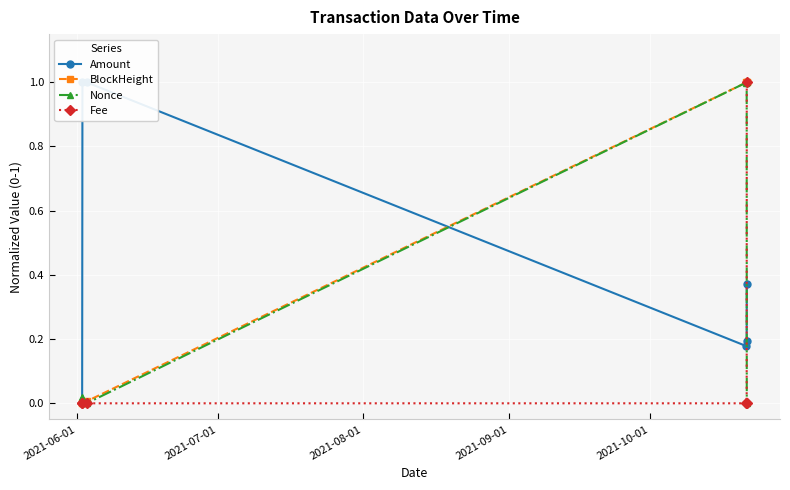

What is the value of the Nonce point at the 5th from the left?

1.0